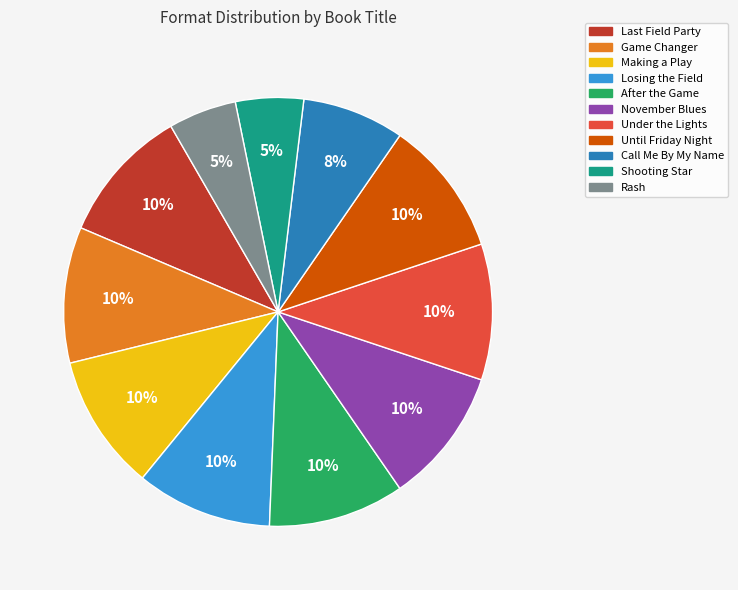

True or false: November Blues accounts for 1% of the total.

False